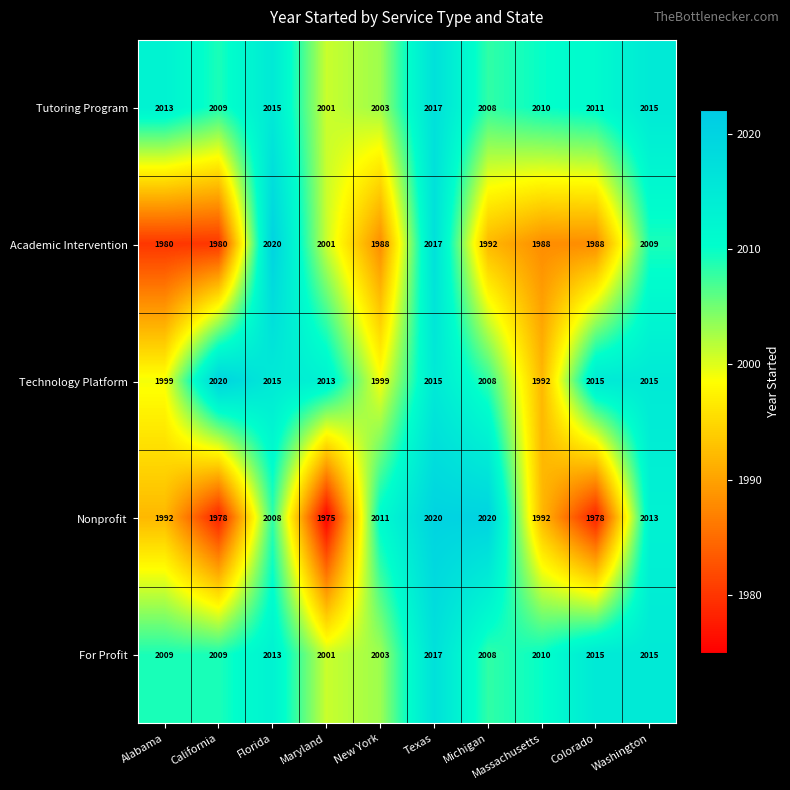

Rank the series at Alabama from lowest to highest value.

Academic Intervention, Nonprofit, Technology Platform, For Profit, Tutoring Program